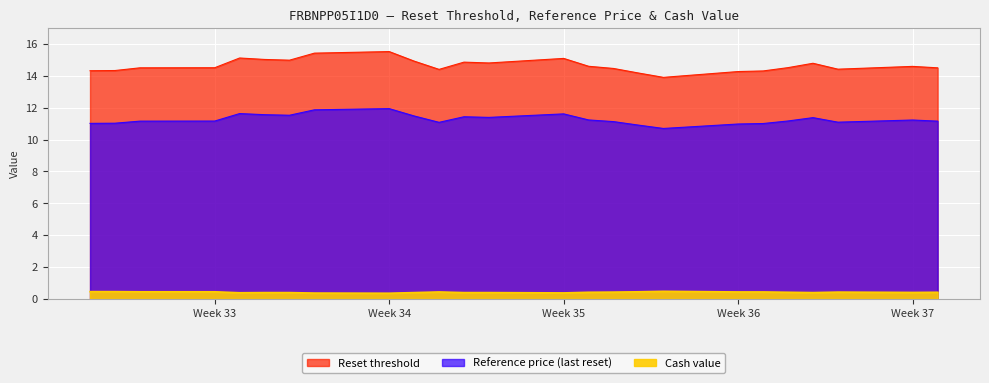

At how many categories does at least one series exceed 0?

25